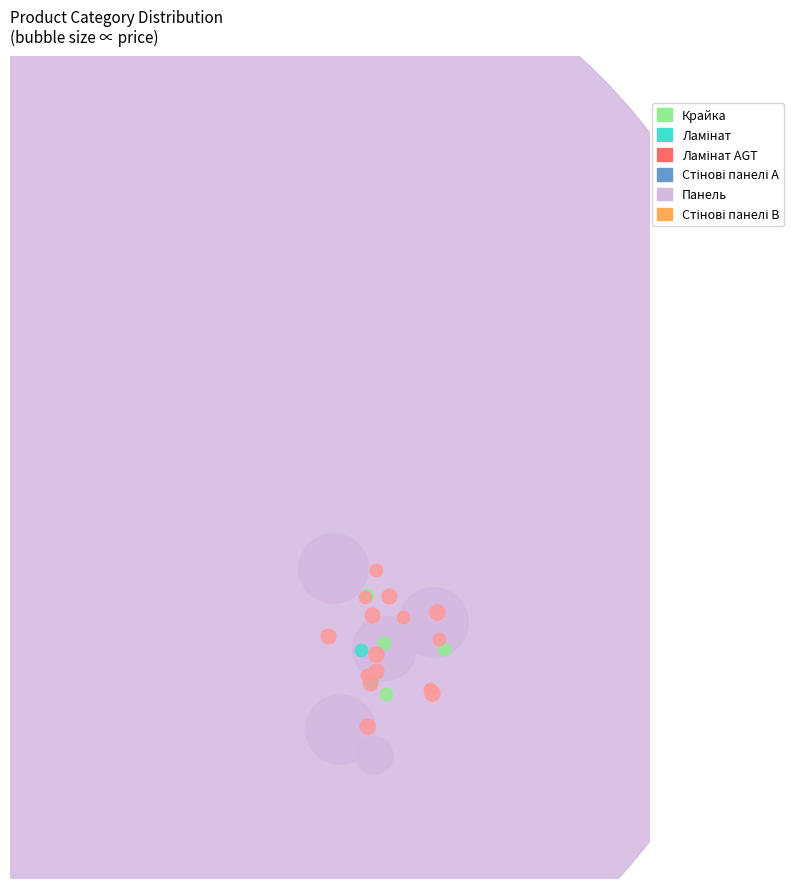

Between Крайка and Панель, which is larger?

Панель